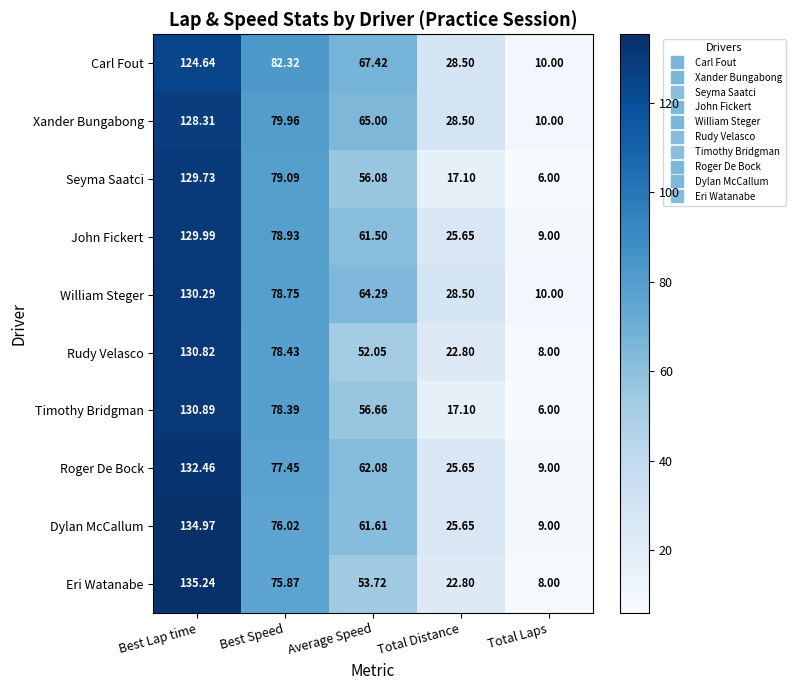

At which category is the sum across all series the highest?

Best Lap time